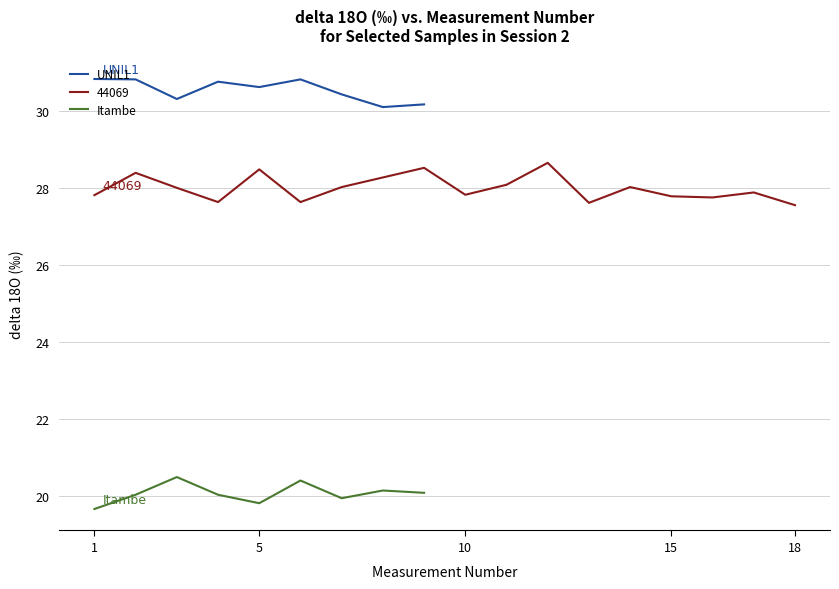

True or false: Itambe and UNIL1 cross at least once.

False